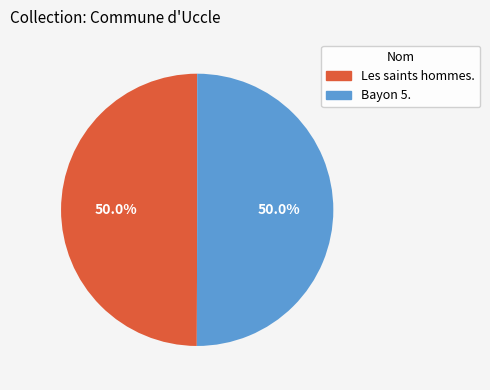

To the nearest percent, what is the average slice percentage?

50%